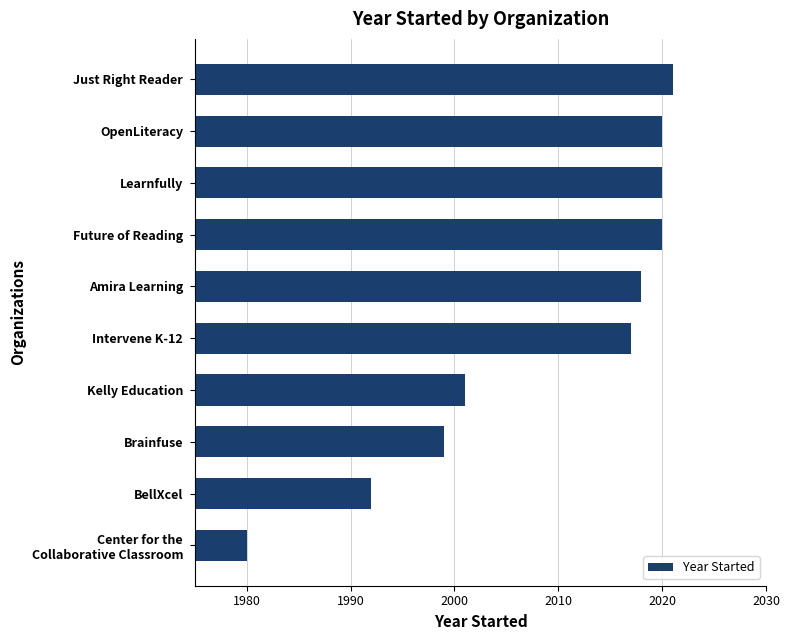

What is the sum of all values?

20088